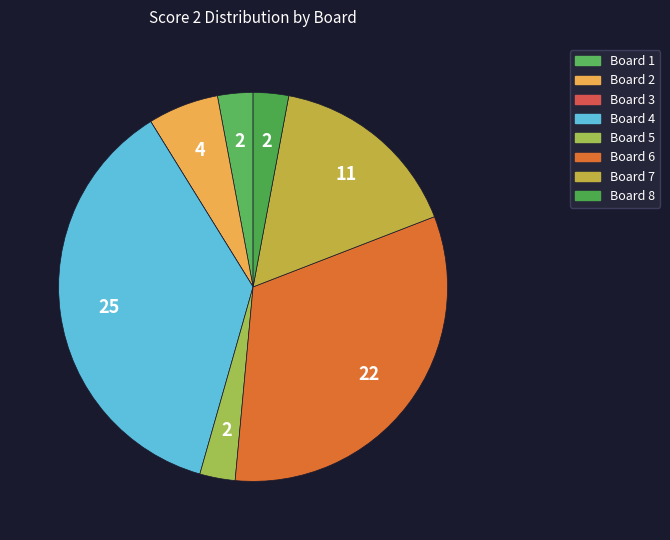

Rank the categories by value from highest to lowest.

Board 4, Board 6, Board 7, Board 2, Board 1, Board 5, Board 8, Board 3